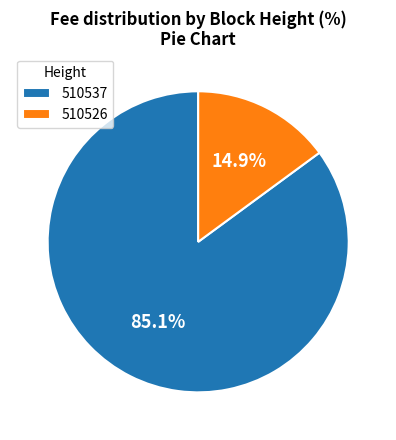

To the nearest percent, what portion does 510537 represent?

85%